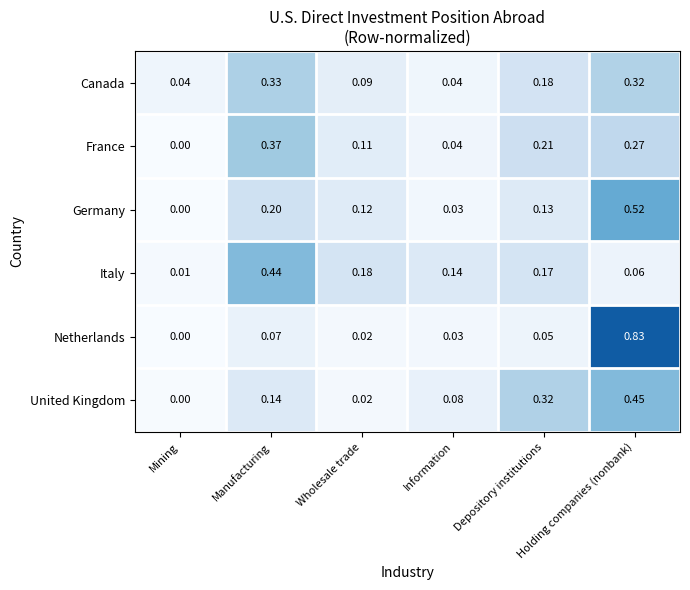

At Holding companies (nonbank), list the series in order from largest to smallest.

Netherlands, Germany, United Kingdom, Canada, France, Italy